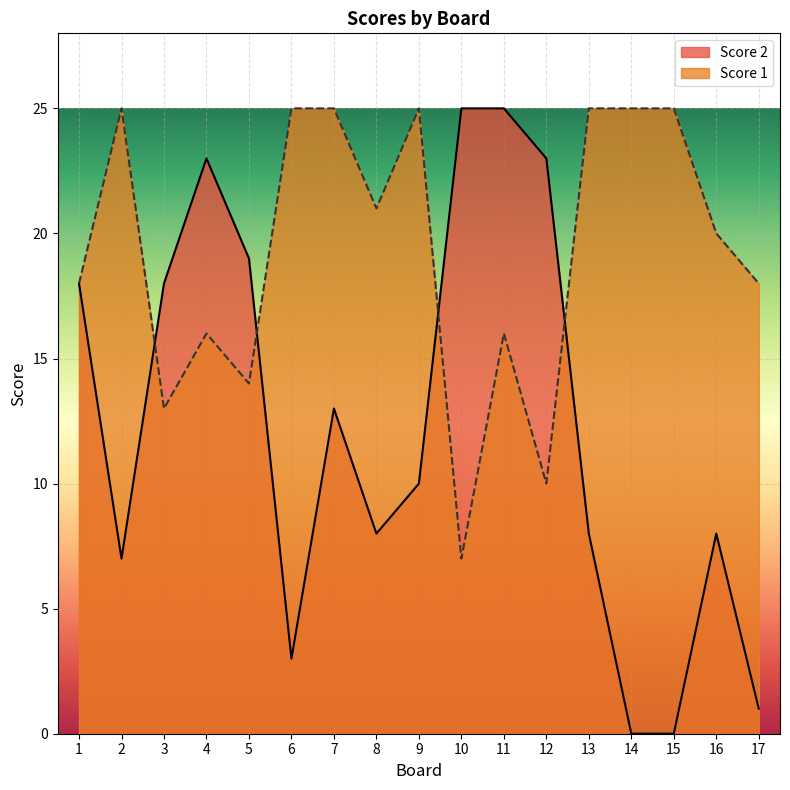

Is it true that Score 2 equals 5 at 6?

False